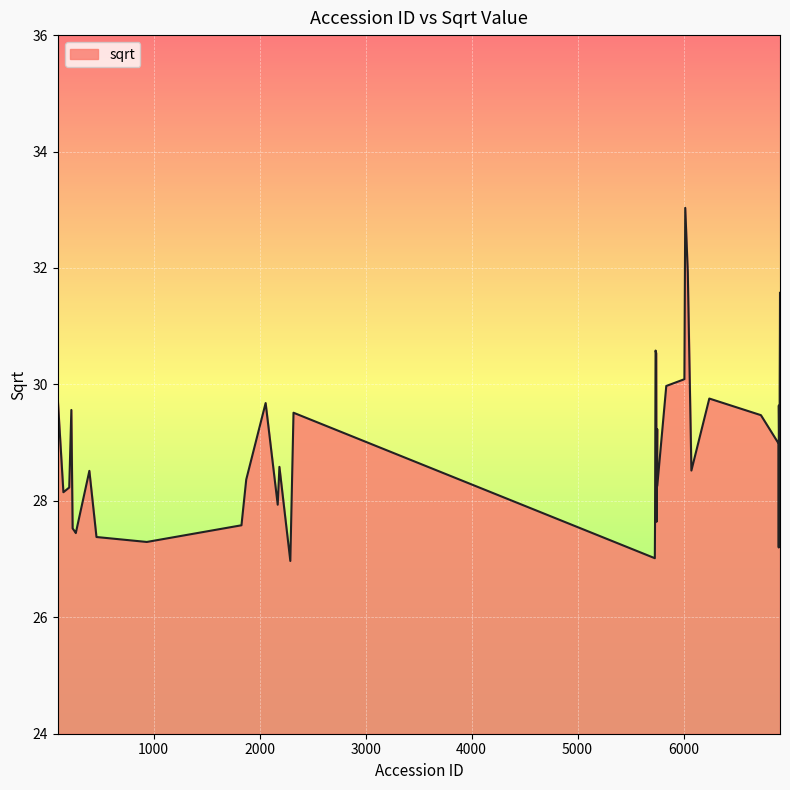

What is the minimum value shown in the chart?

27.0